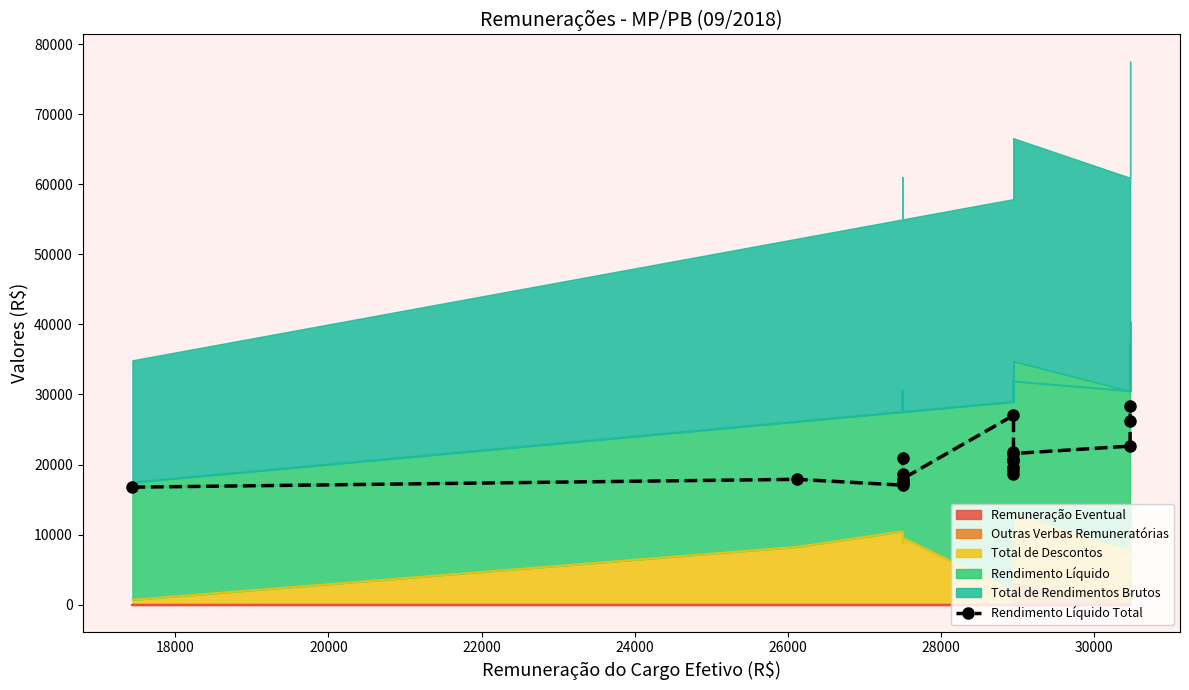

True or false: there are more than 2 points higher than both neighbors.

True